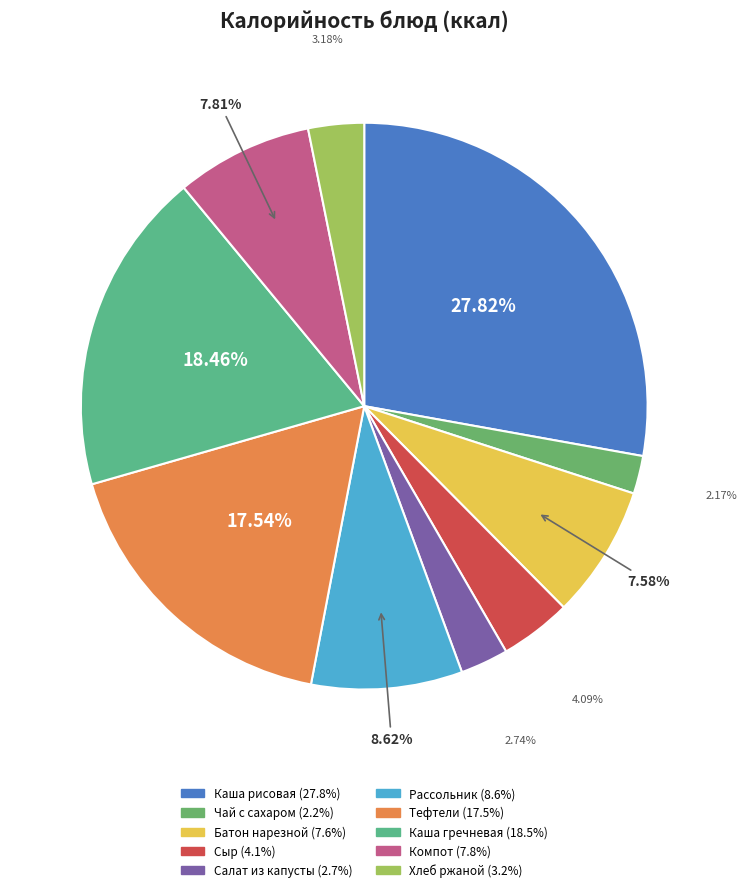

Is there any slice that represents more than half of the pie?

No